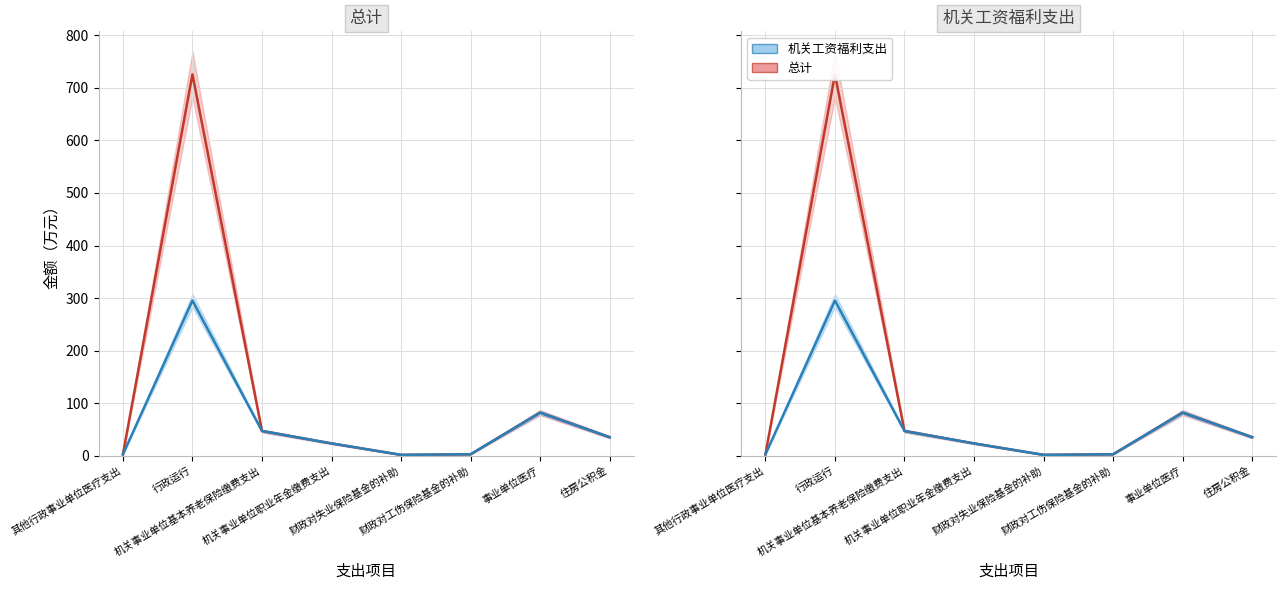

The value of 机关工资福利支出 at 财政对工伤保险基金的补助 is 3.0. True or false?

True